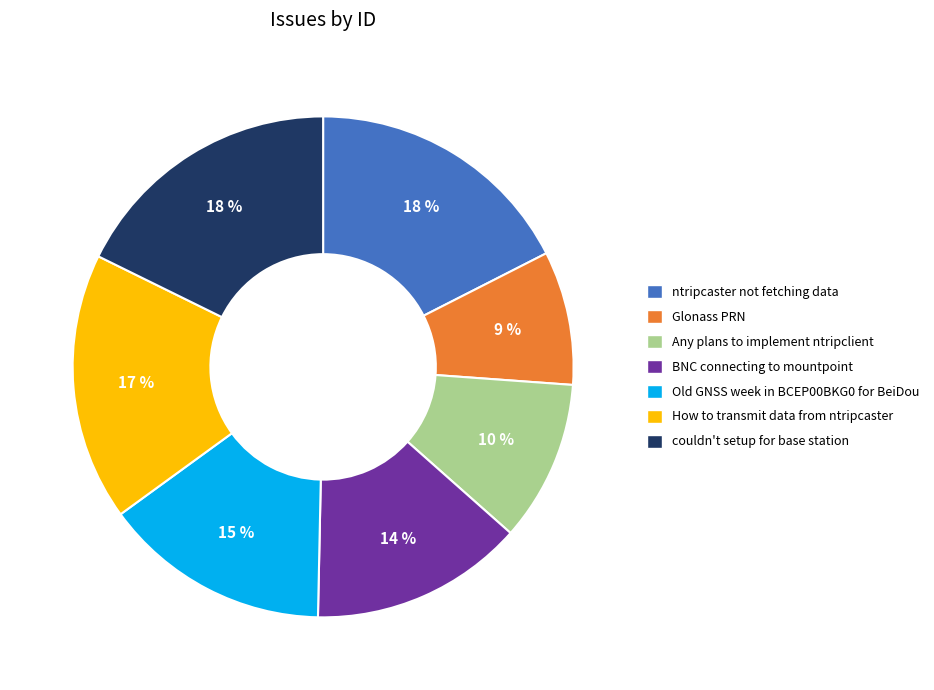

Which has a higher value, ntripcaster not fetching data or Old GNSS week in BCEP00BKG0 for BeiDou?

ntripcaster not fetching data